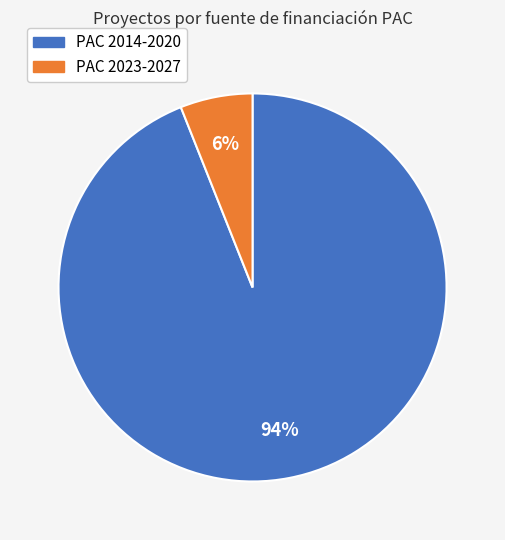

Is there a majority slice in this chart?

Yes